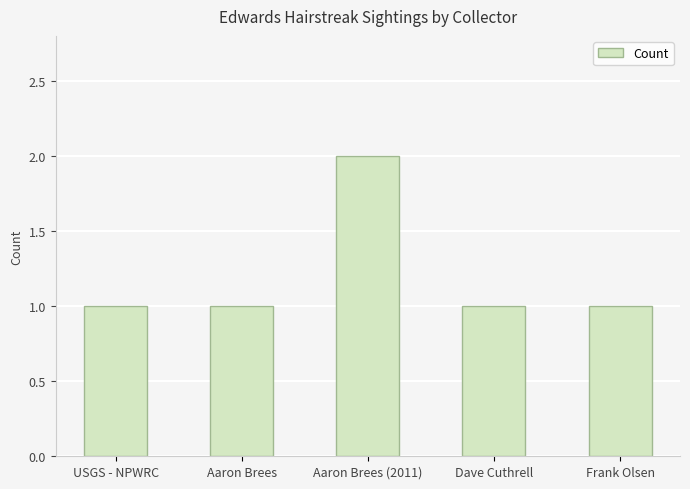

Which label corresponds to the largest value in the chart?

Aaron Brees (2011)